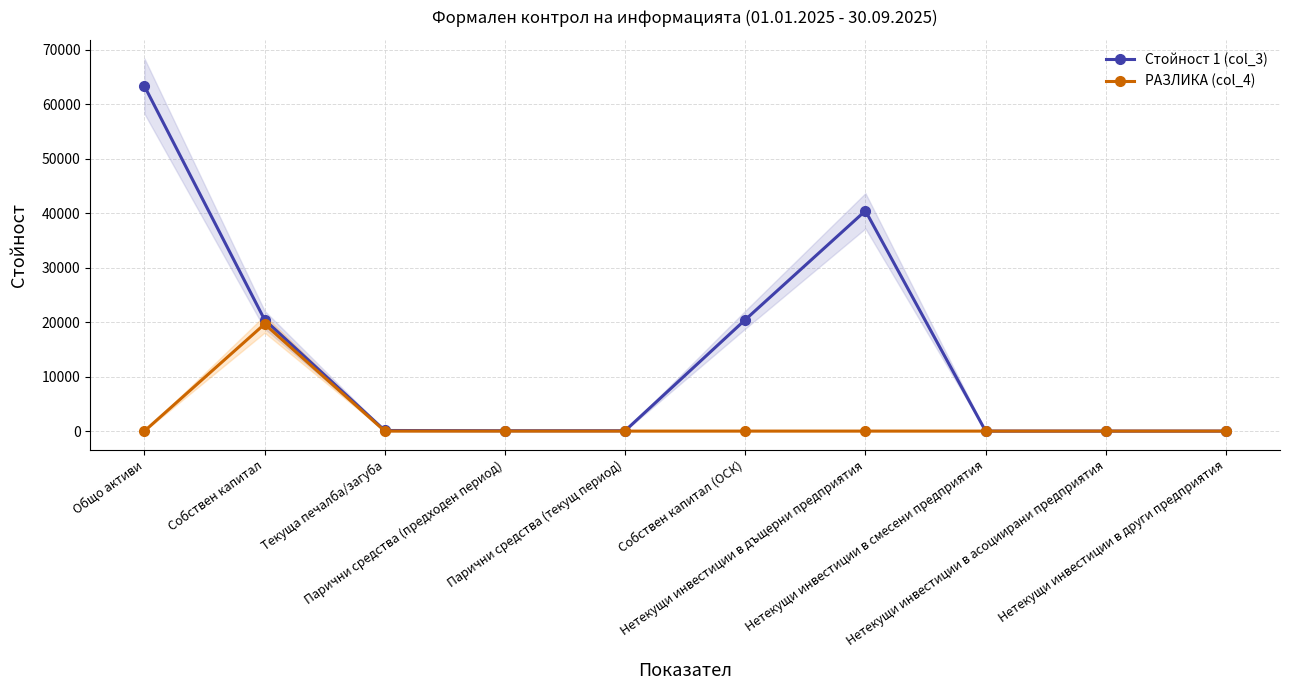

At which category does the chart reach its peak across all series?

Общо активи